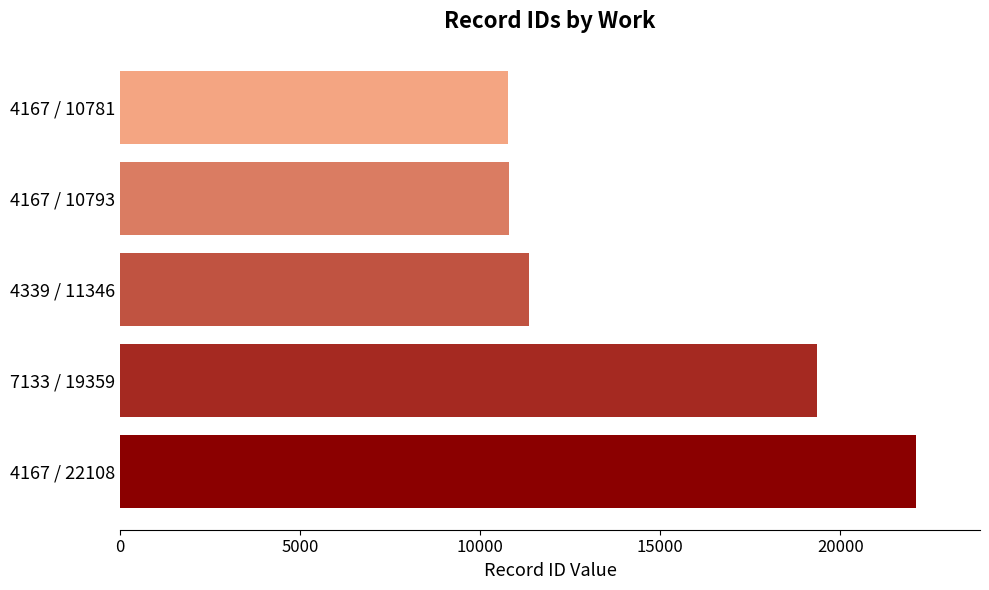

What is the sum of all values?

74387